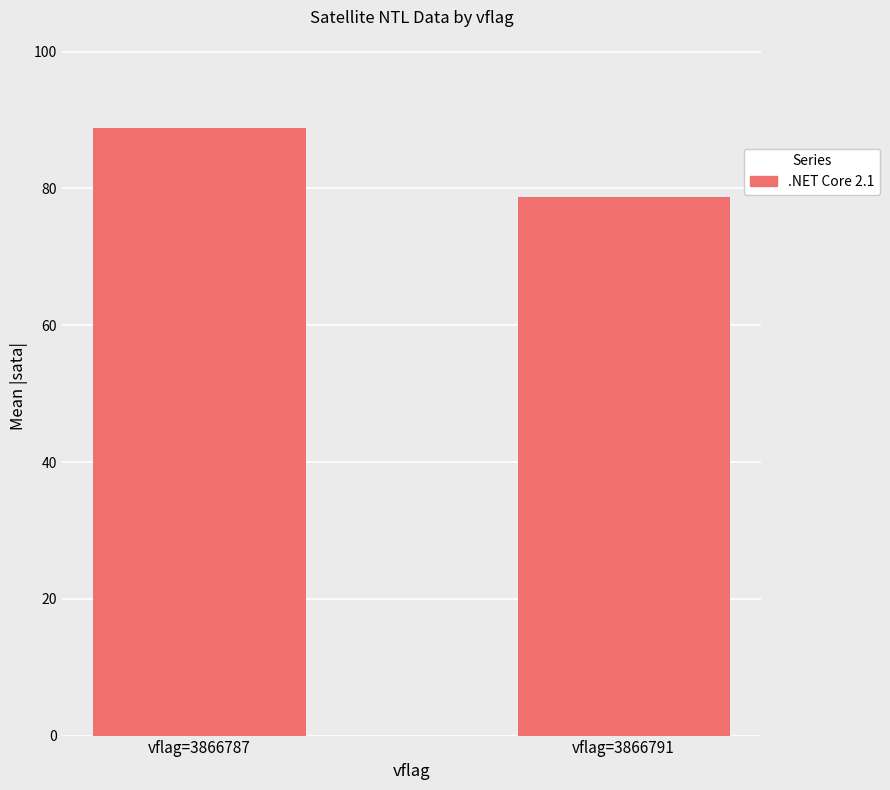

Reading left to right, what are all the values shown in this chart?

vflag=3866787=88.8	vflag=3866791=78.8